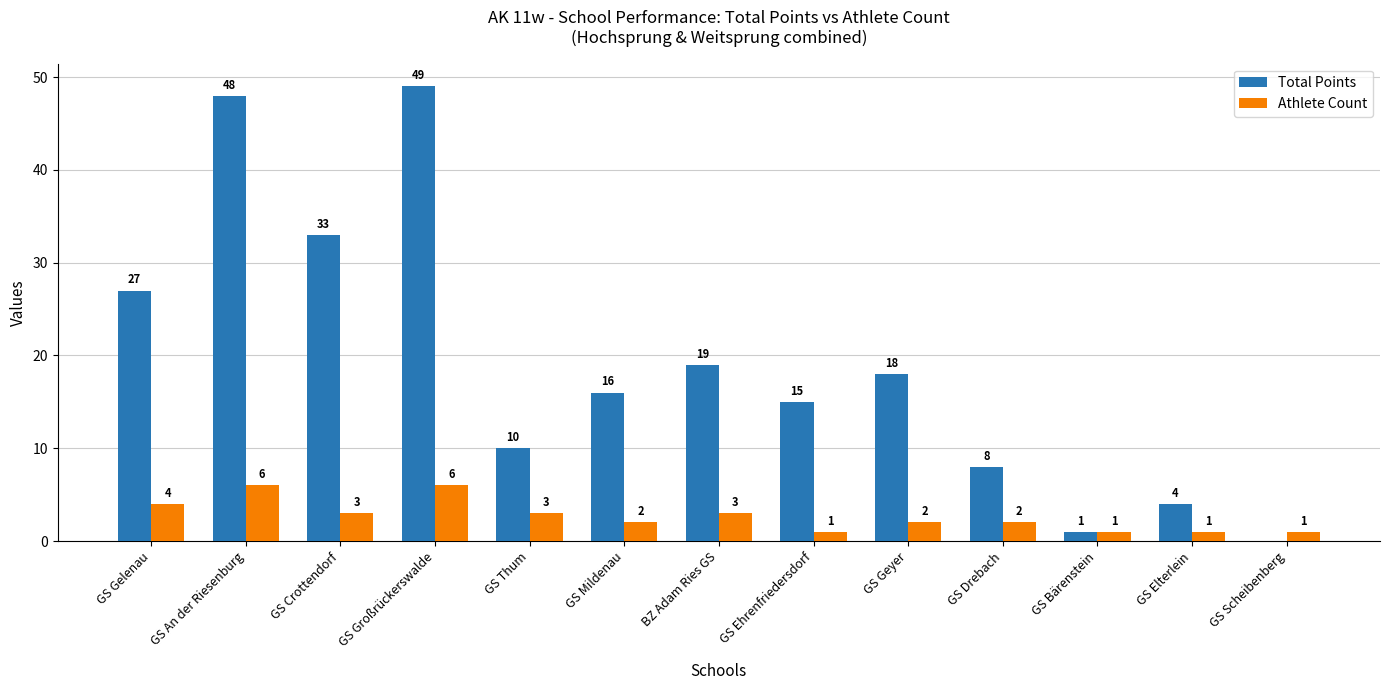

Does the chart contain stacked bars?

No